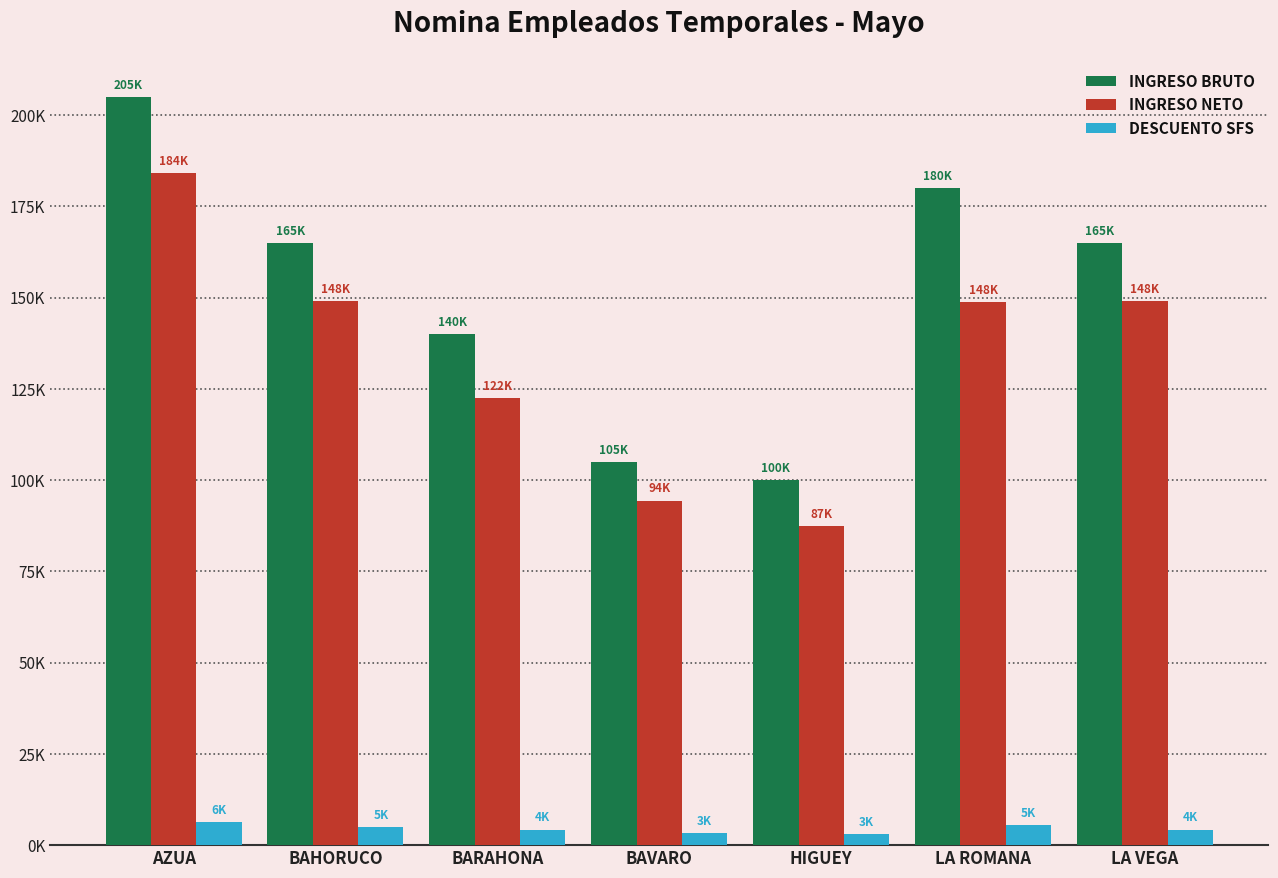

Which category has the highest value across all series?

AZUA